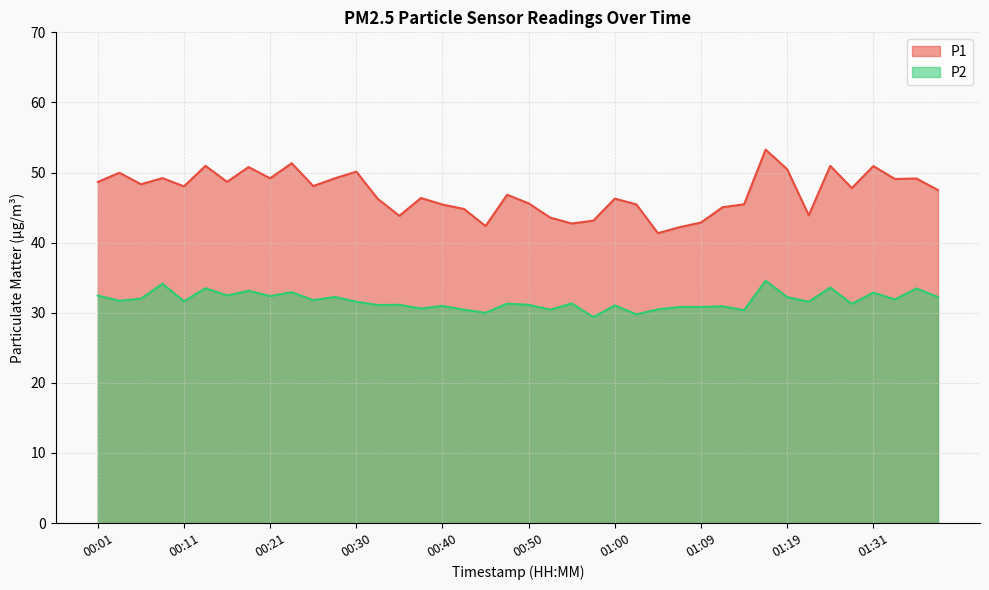

Is it true that P1 equals 49.1 at 01:36?

True